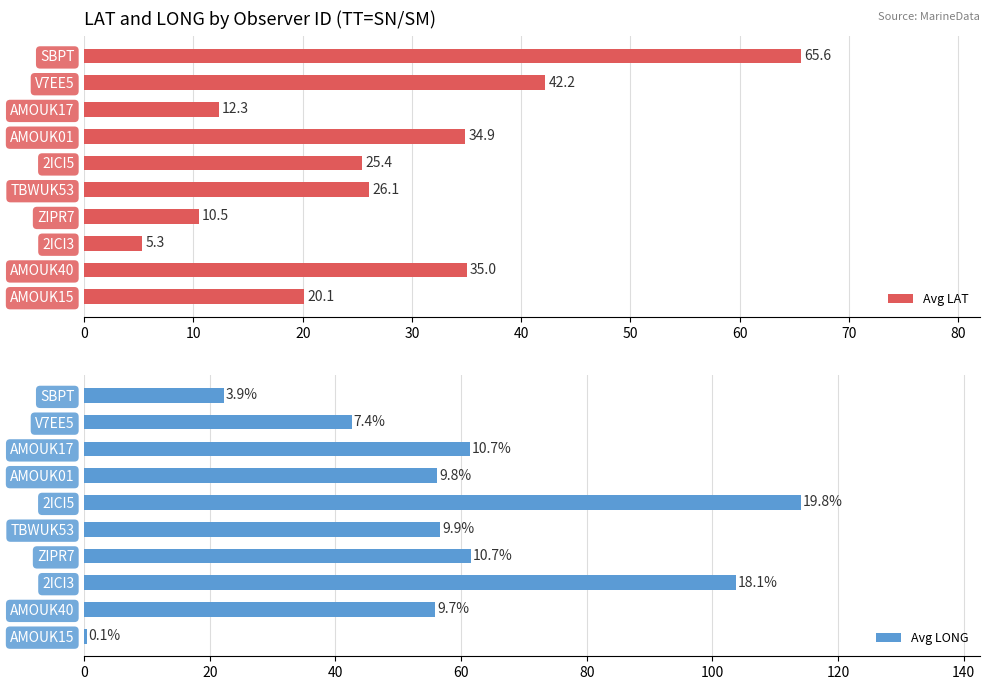

At how many categories does at least one series exceed 63?

3